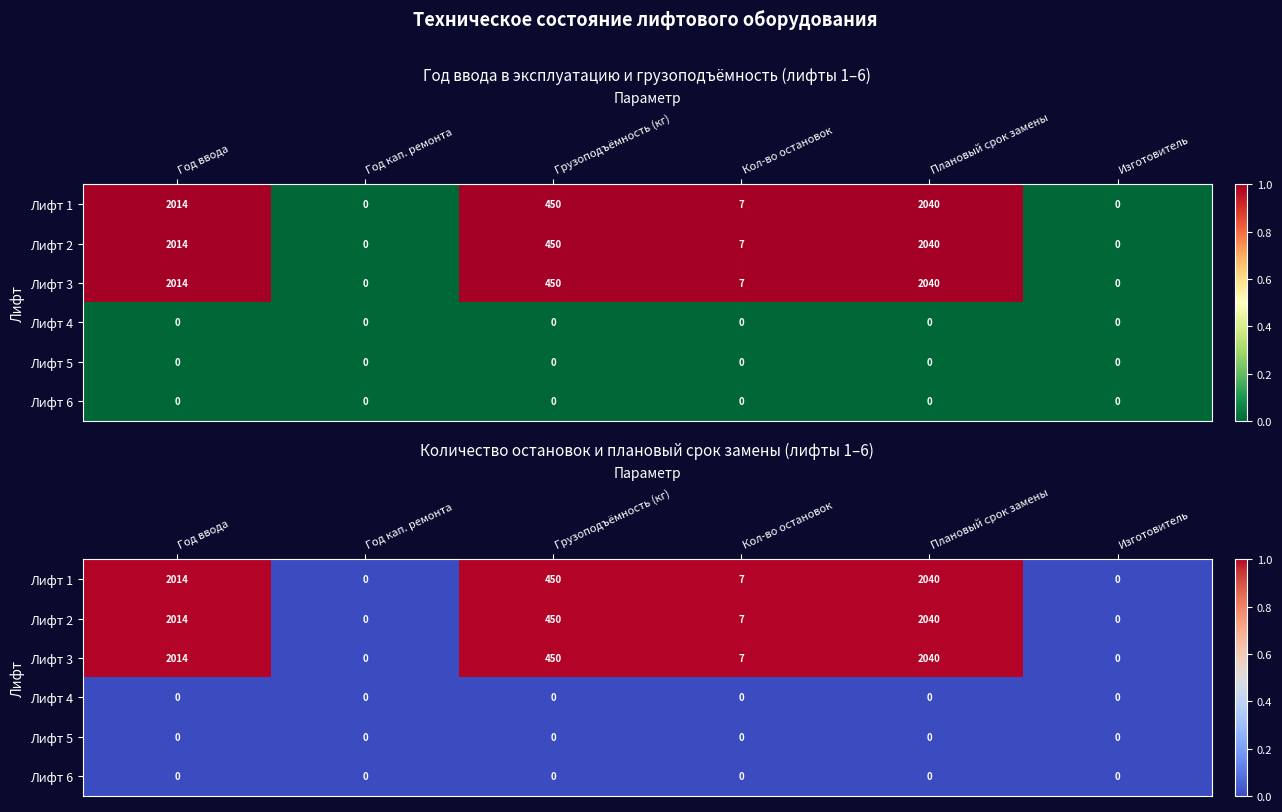

Between Кол-во остановок and Год кап. ремонта, which is larger?

Кол-во остановок